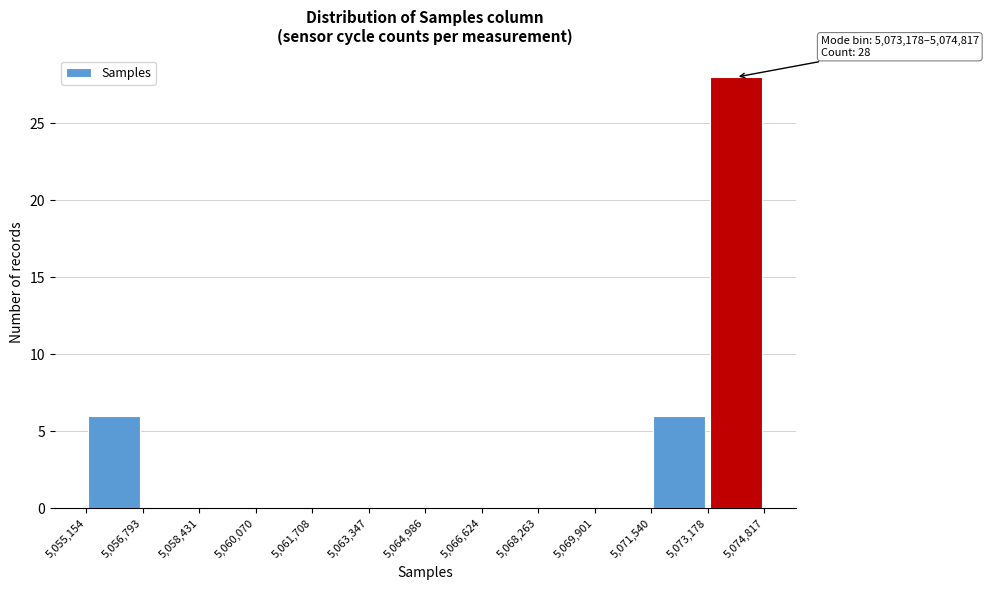

Which range on the x-axis has the tallest bar?

5,073,178 to 5,074,817